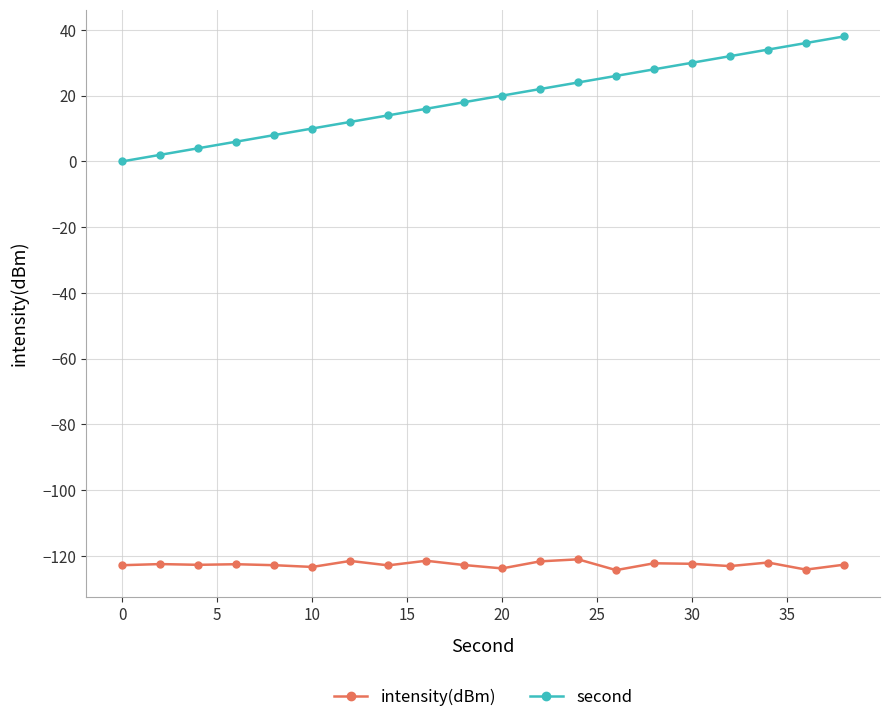

True or false: second has more than 1 interior local peaks.

False